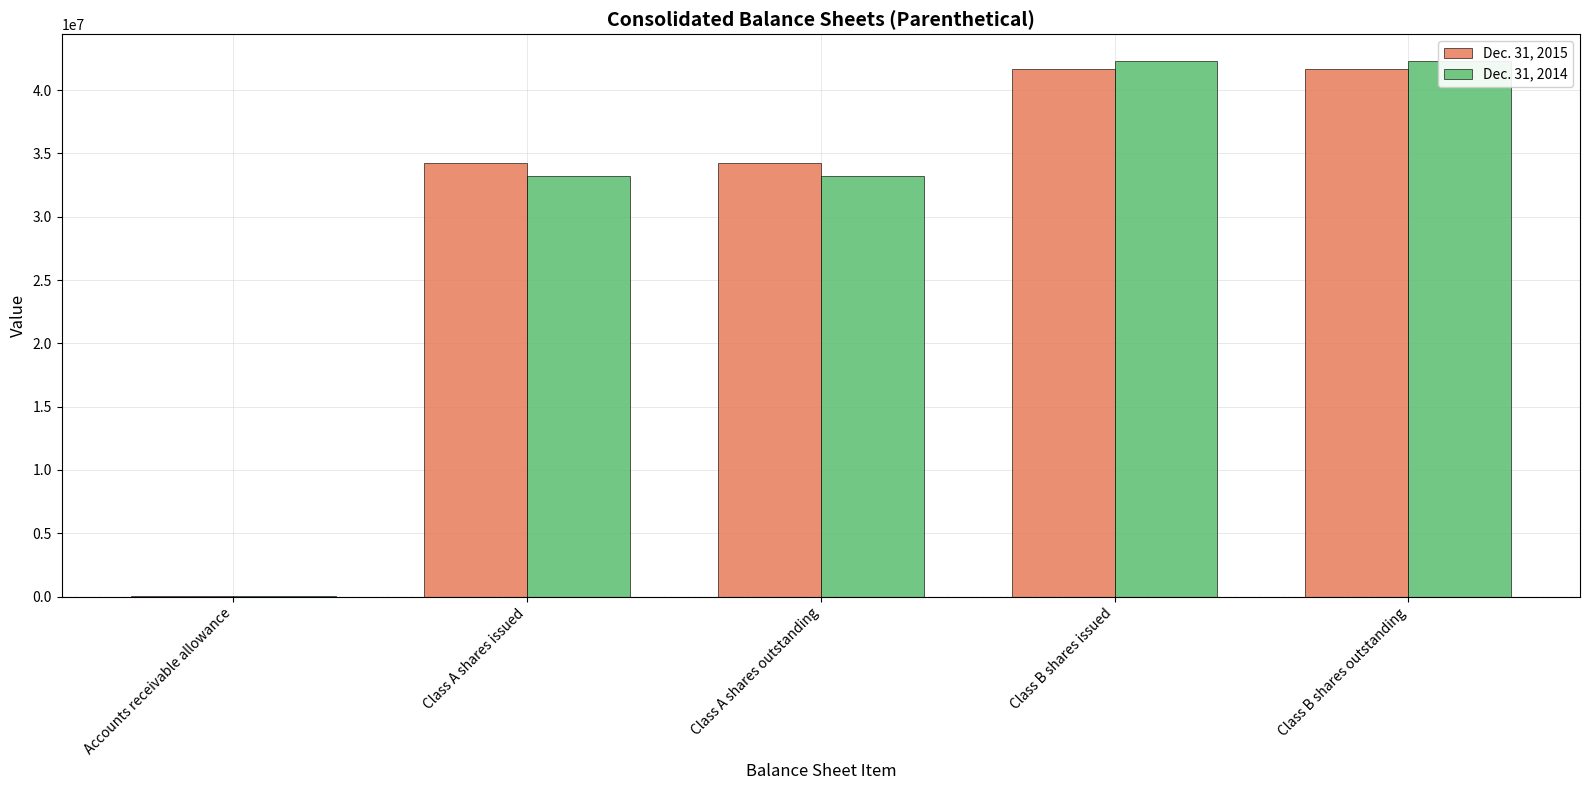

True or false: Dec. 31, 2015 has a value of 9681840 at Class A shares issued.

False